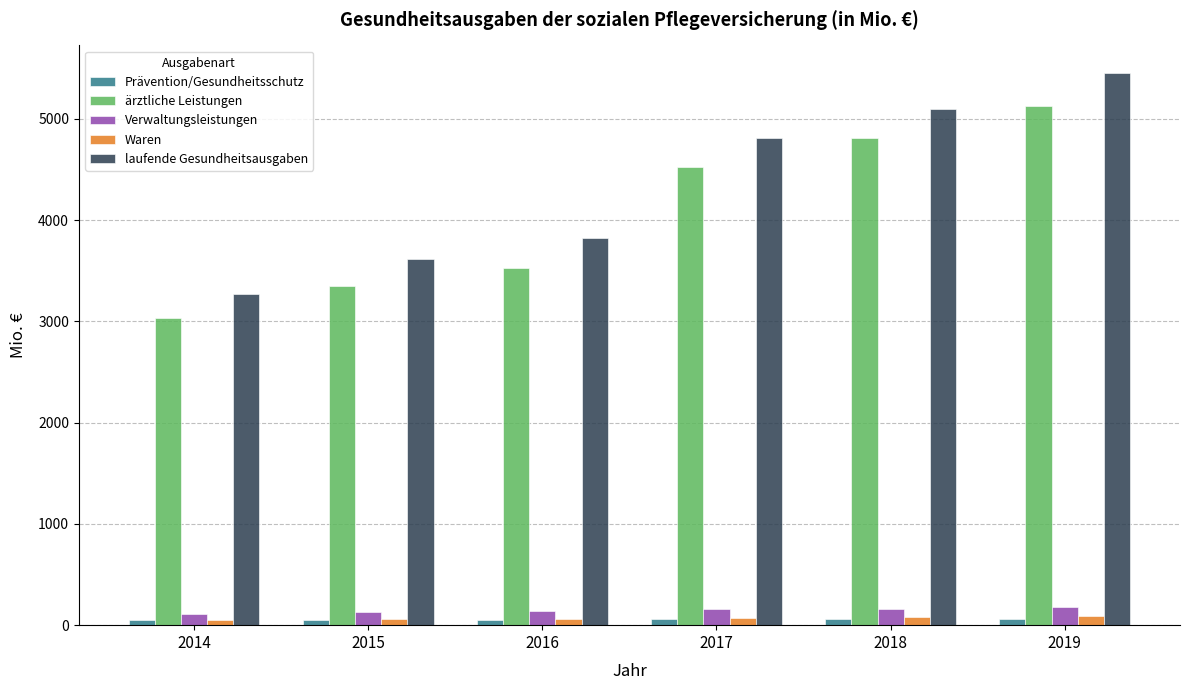

Is the value of Verwaltungsleistungen at 2016 greater than the value of Prävention/Gesundheitsschutz at 2018?

Yes